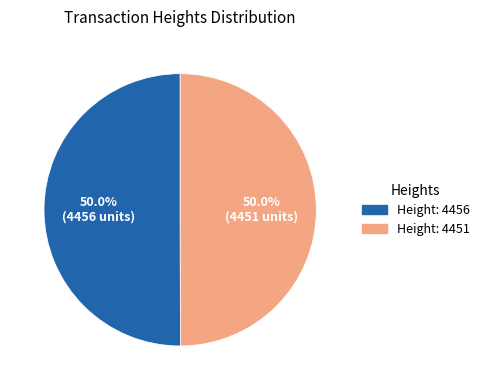

Rank the categories by value from lowest to highest.

4451, 4456